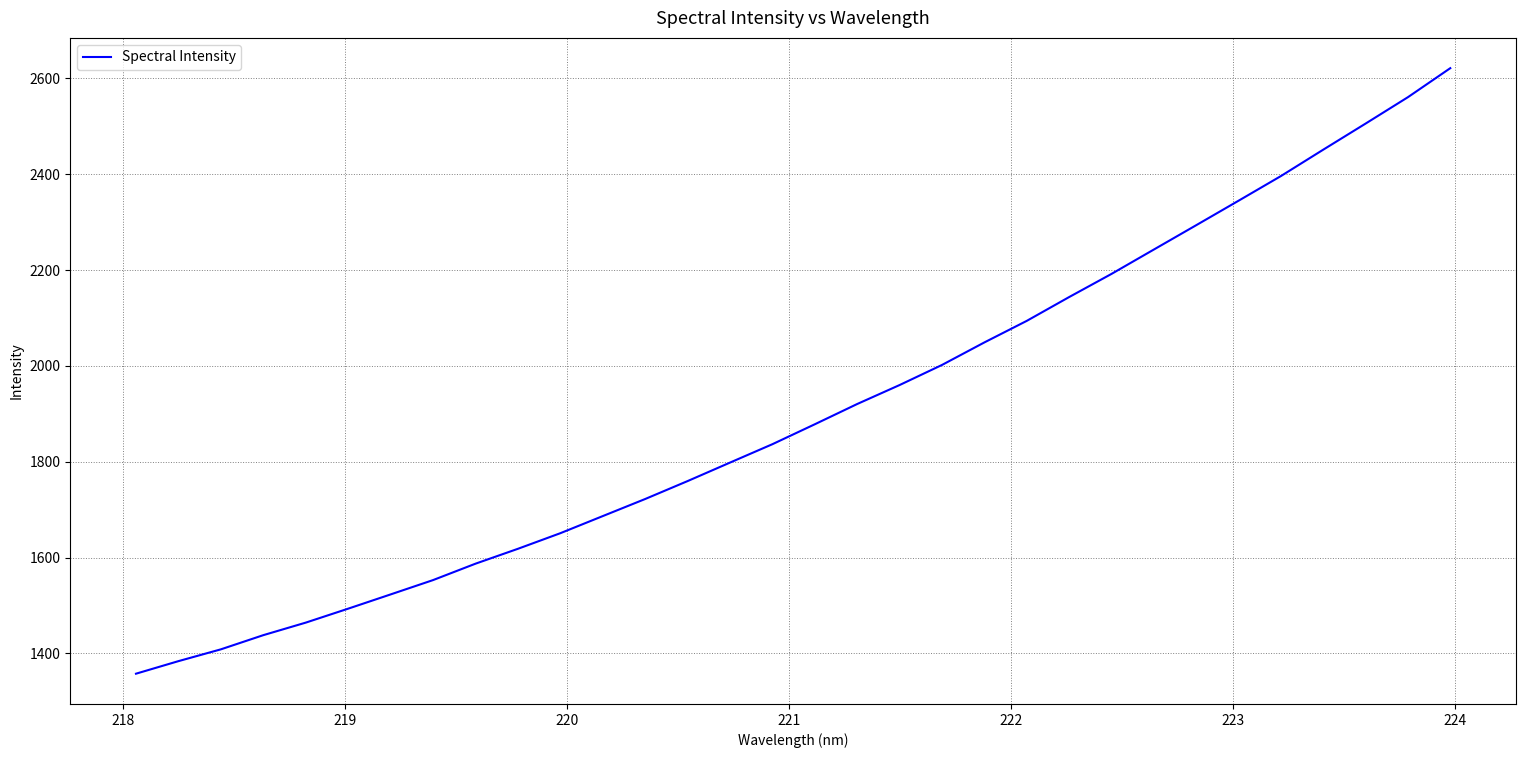

What is the smallest value displayed?

1357.7